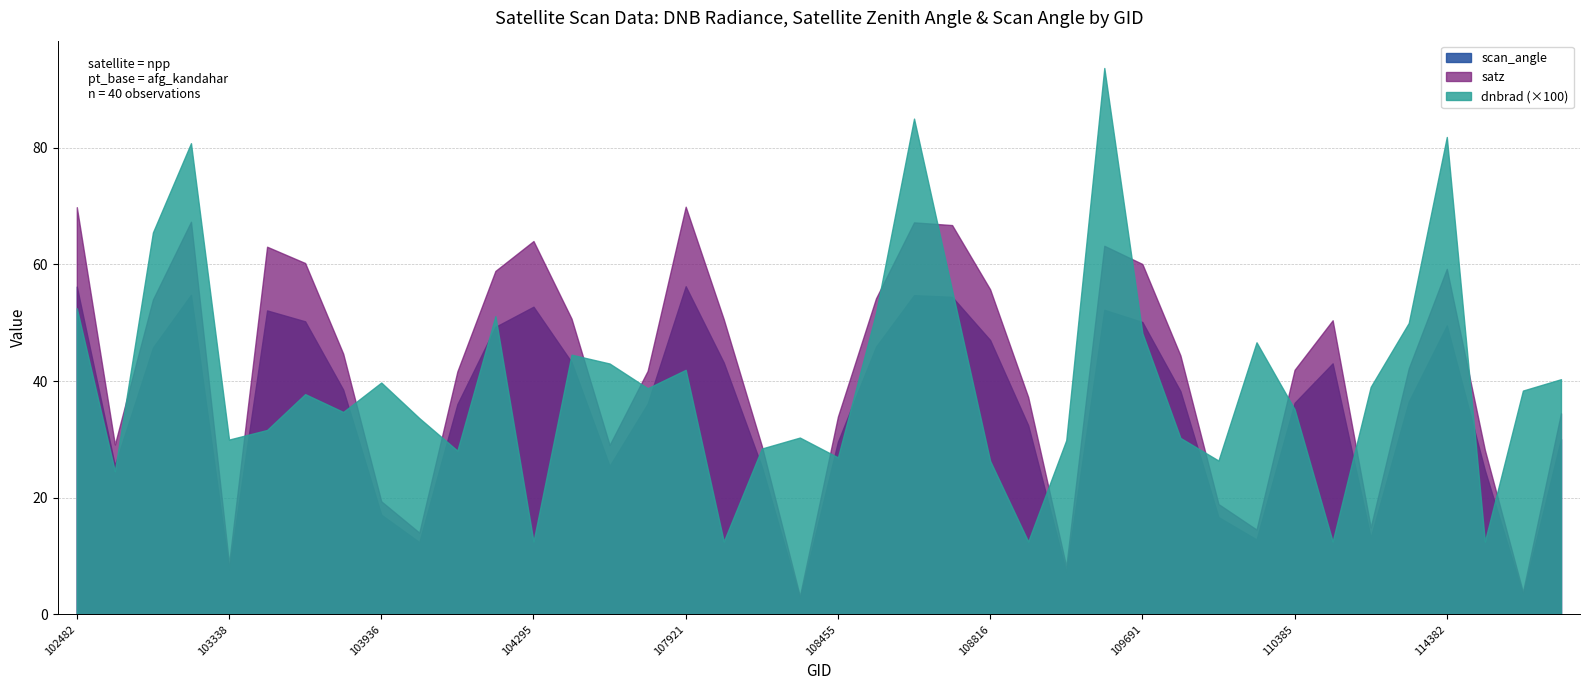

The scan_angle series shows 43.2 at 107933. True or false?

True